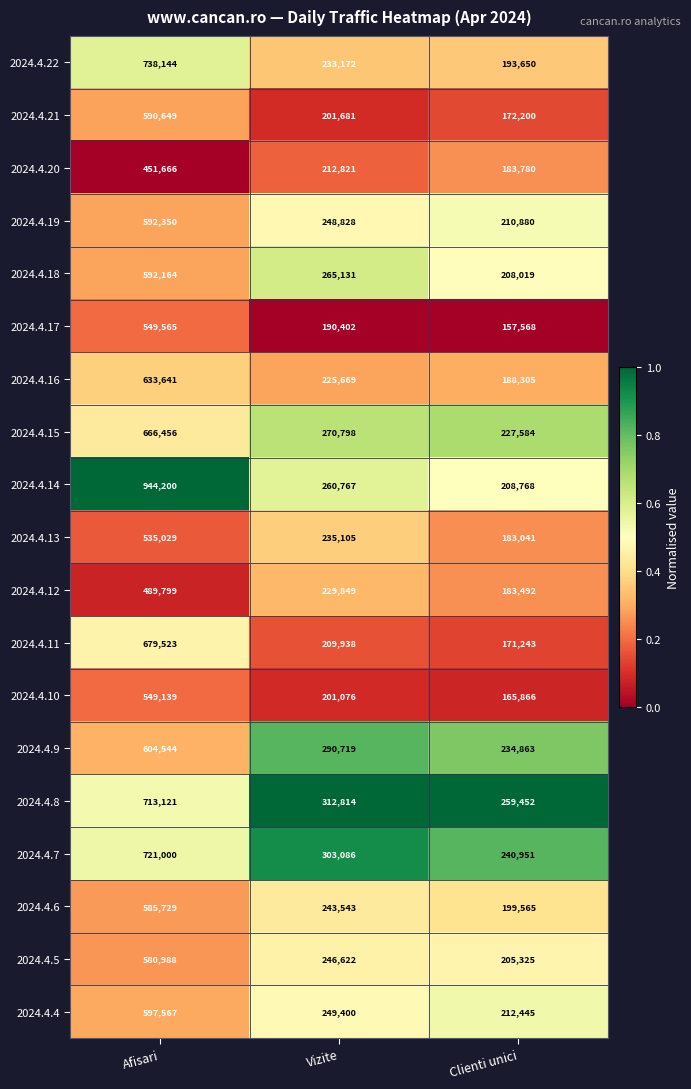

Where is 2024.4.17 nearest to the value 353566?

Vizite